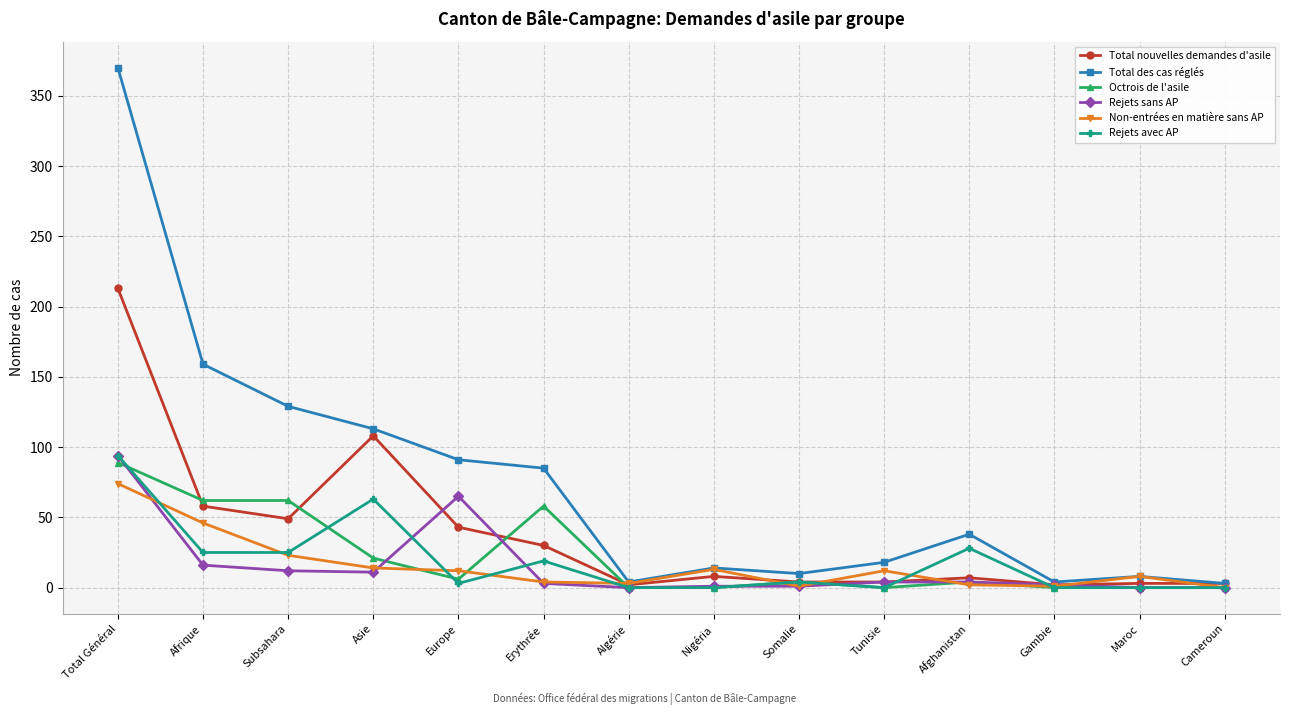

How many lines are shown in the chart?

6